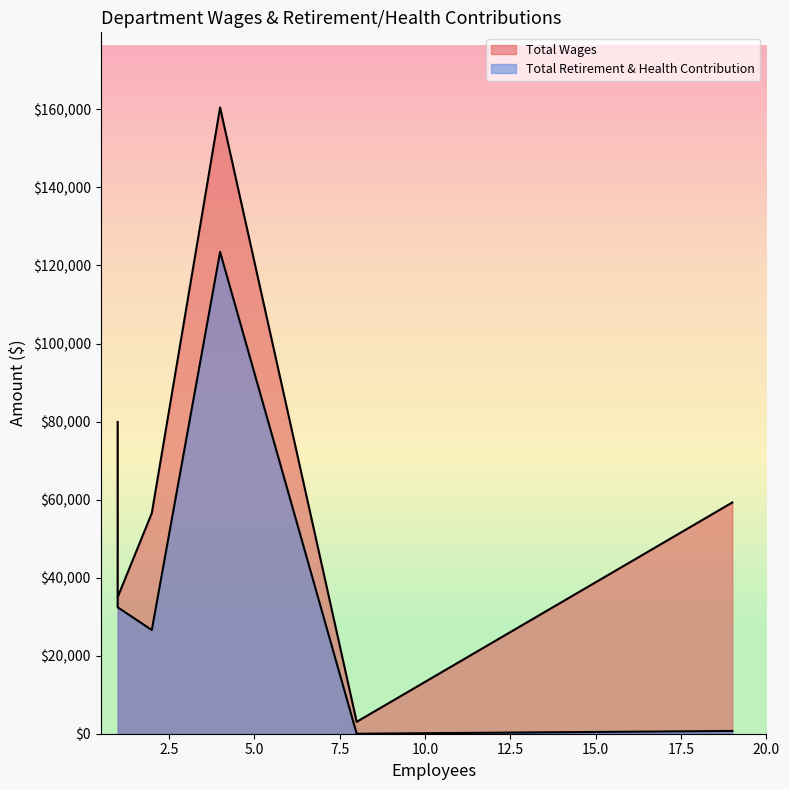

List the series in order of their peak value, lowest first.

Total Retirement & Health Contribution, Total Wages